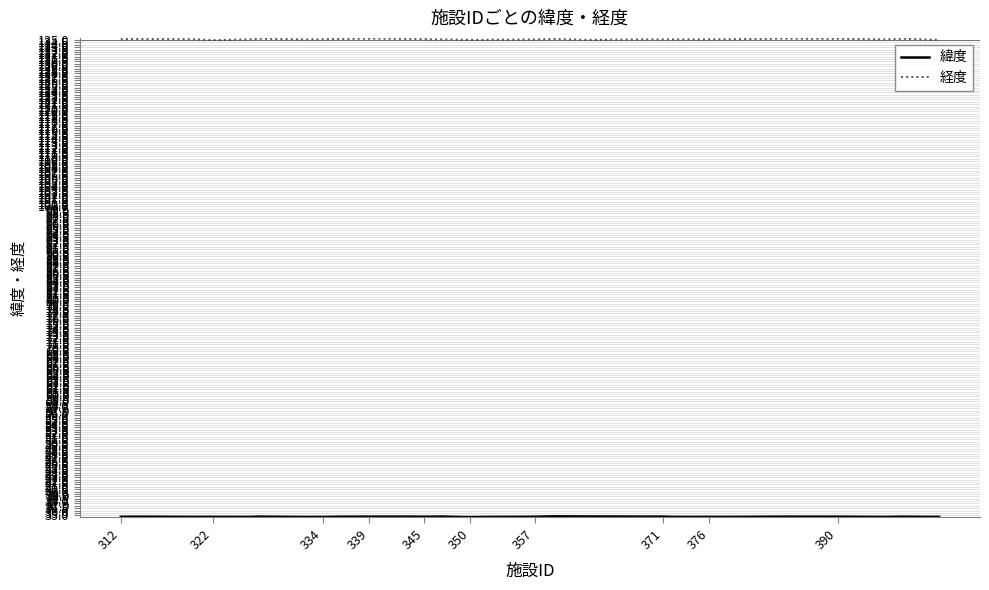

What is the minimum value shown in the chart?

34.6